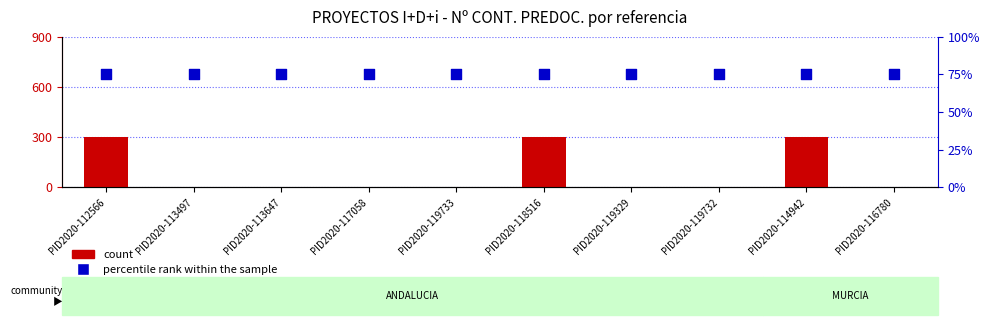

Is the value of count at PID2020-114942 greater than the value of percentile rank within the sample at PID2020-119329?

No